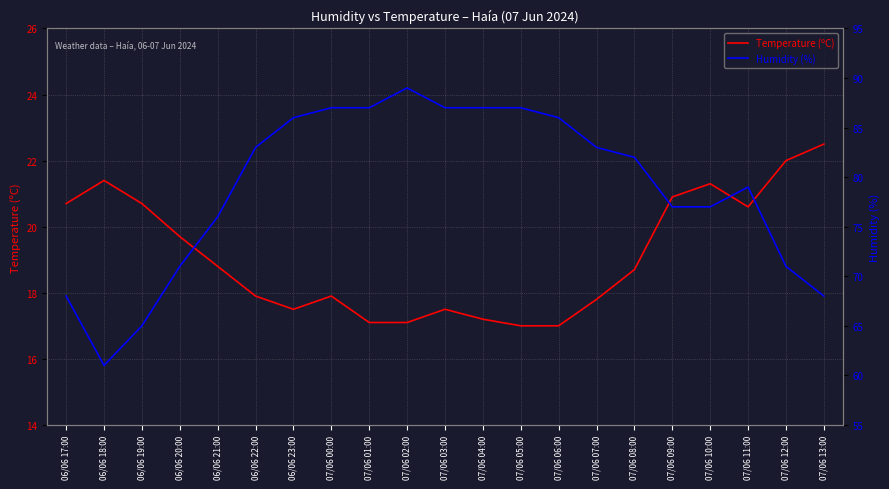

What is the difference between the maximum and second lowest values in the Temperature (ºC) series?

5.5